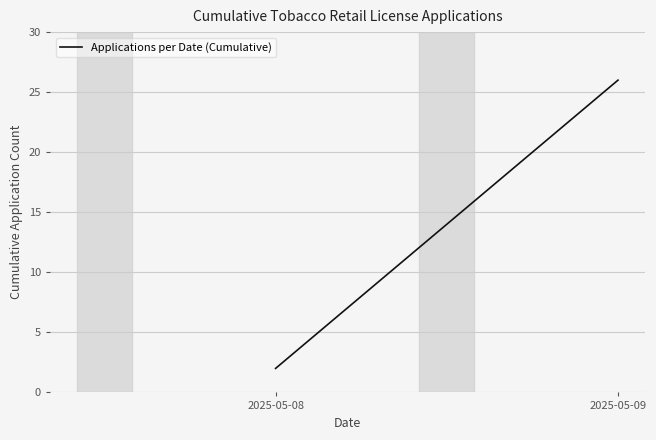

List the labels in order of value, largest first.

2025-05-09, 2025-05-08